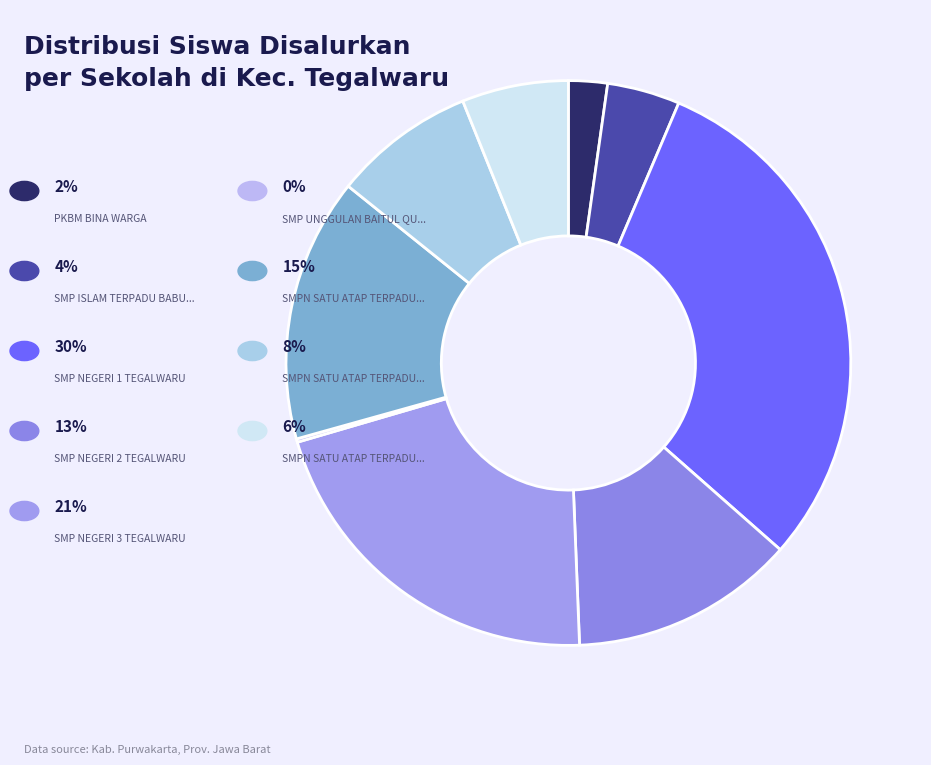

How many segments does this pie chart have?

9